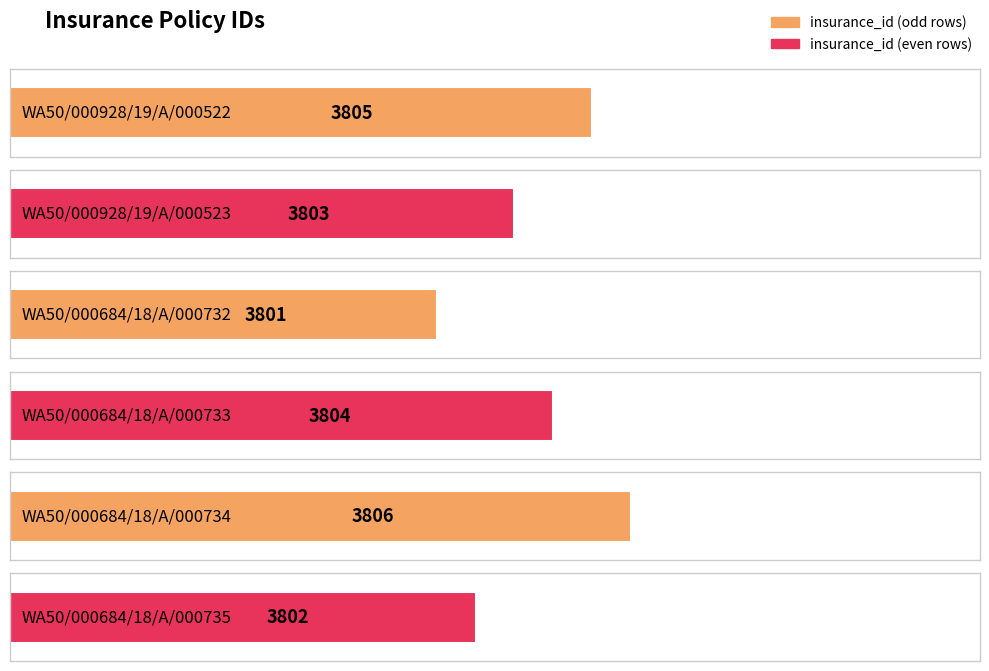

What is the value of the 2nd bar from the left?

3803